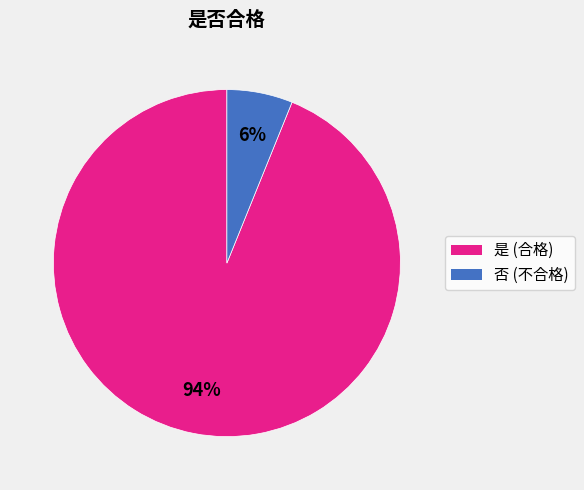

Is it true that 是 is 80% of the pie?

False